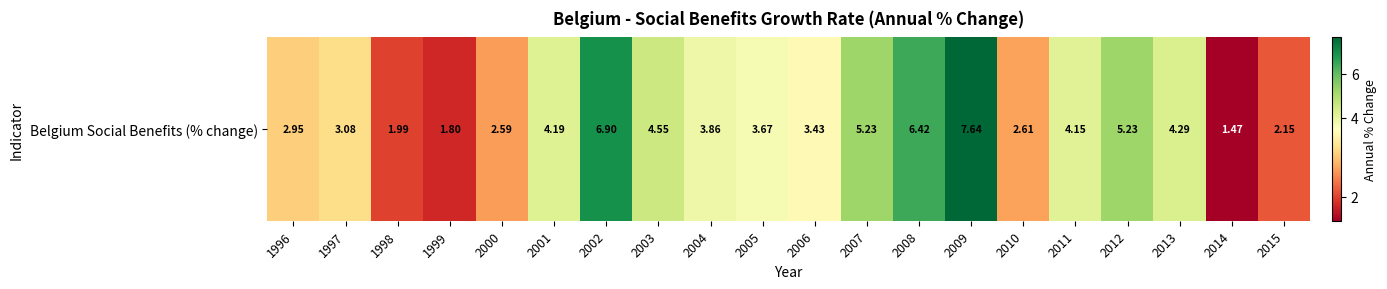

Which has a higher value, 2000 or 1998?

2000